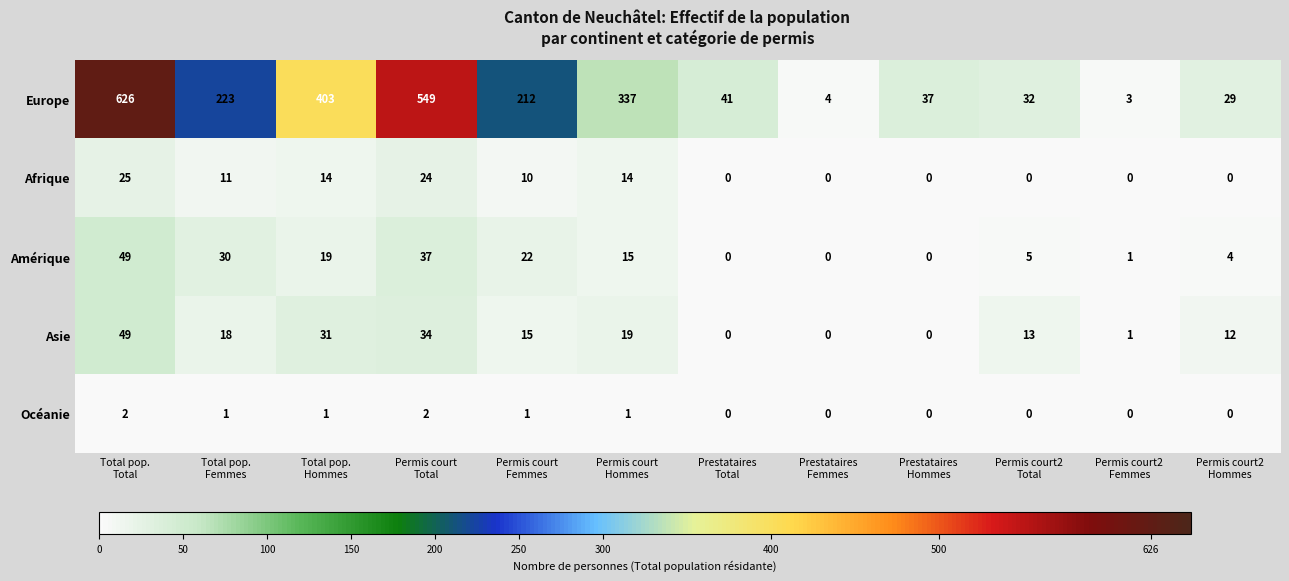

Which series has the largest total across all categories?

Europe